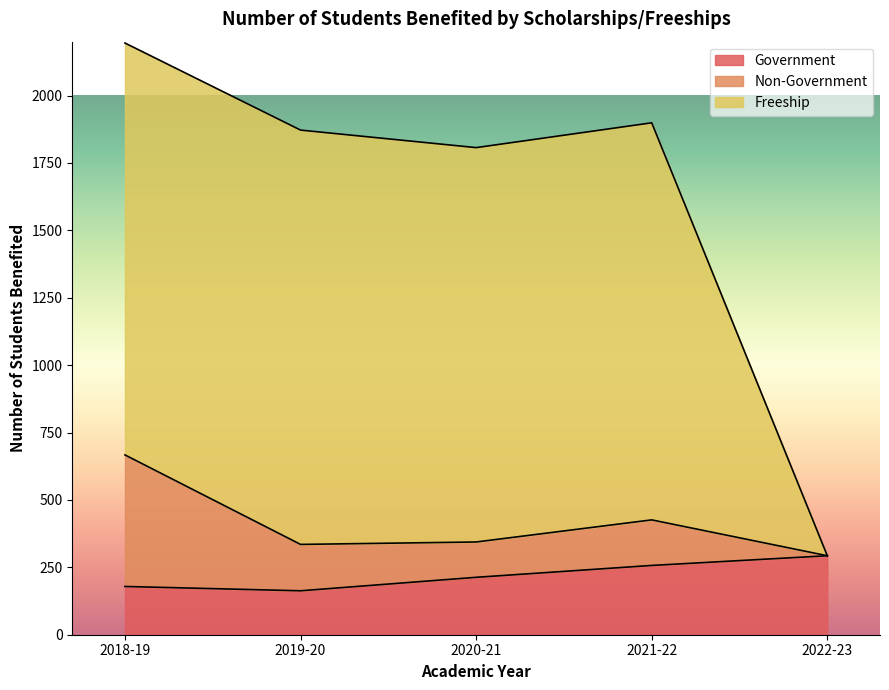

What is the highest value of the Government series?

293